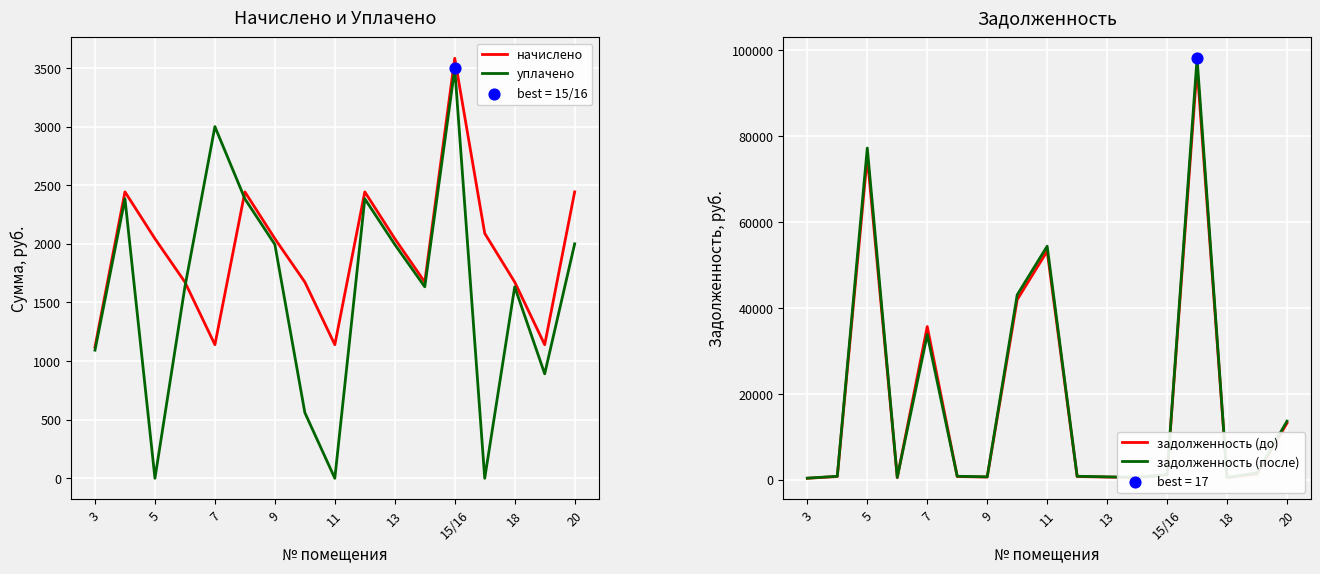

At how many categories does at least one series exceed 78286?

1